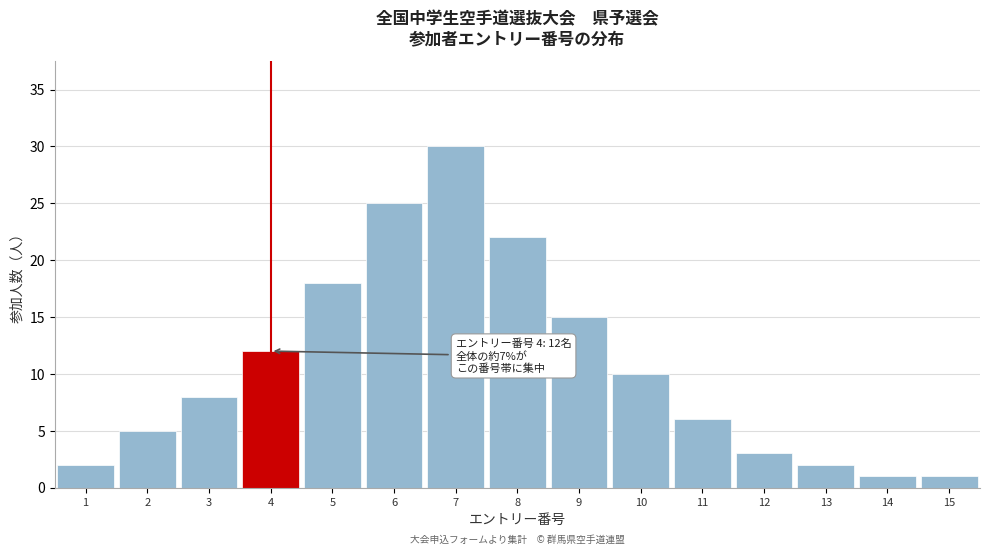

Reading left to right, extract all data points from this chart.

2	5	8	12	18	25	30	22	15	10	6	3	2	1	1